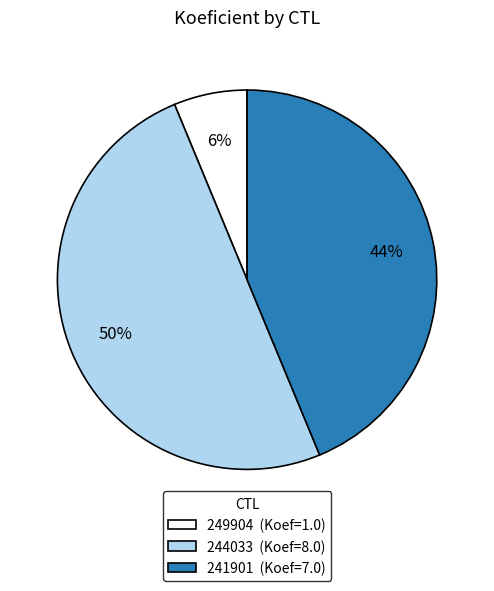

To the nearest percent, what is the difference between the largest and smallest slice percentages?

44%